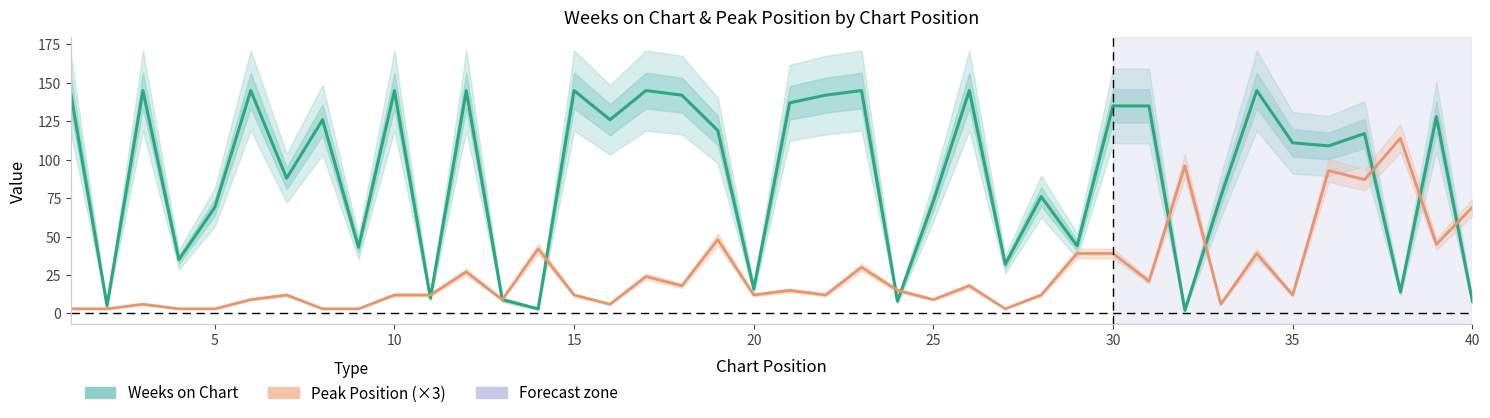

Count the number of categories in the chart.

40